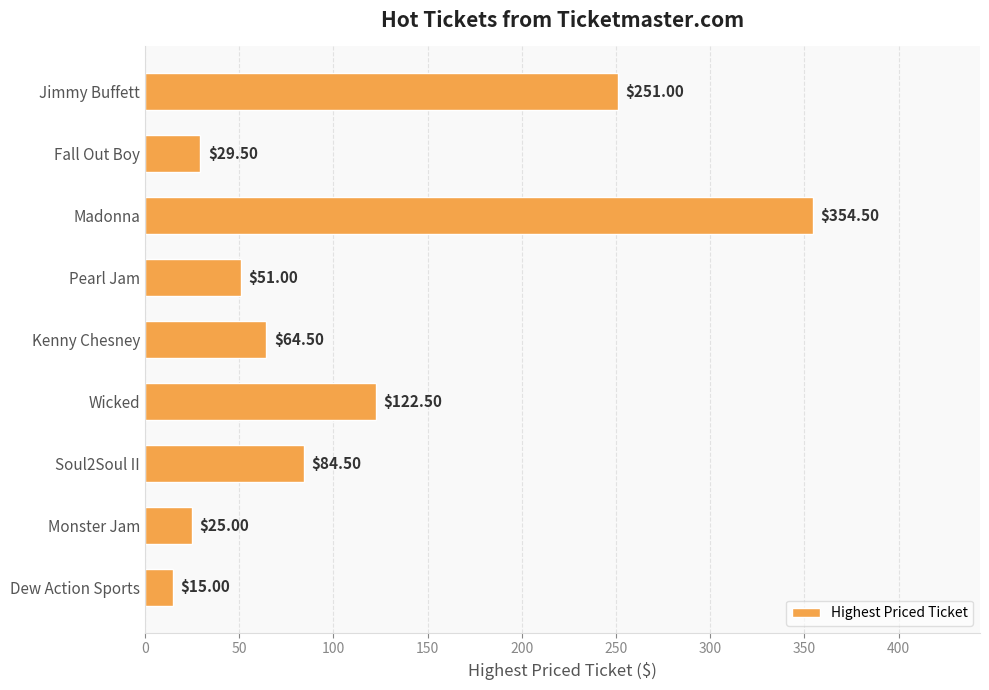

Where is the data nearest to the value 184?

Wicked